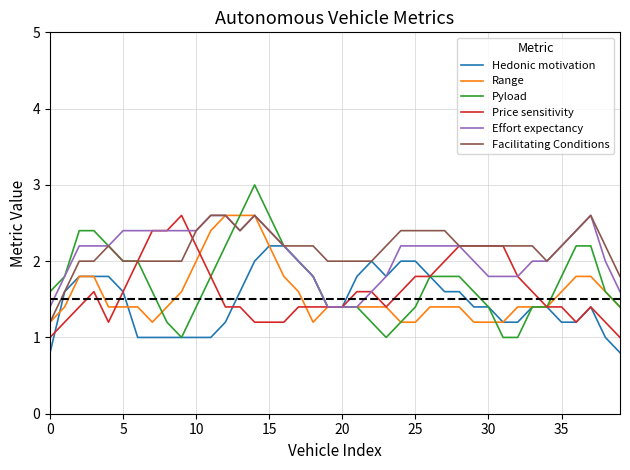

What is the difference between the maximum and minimum values in the Range series?

1.4